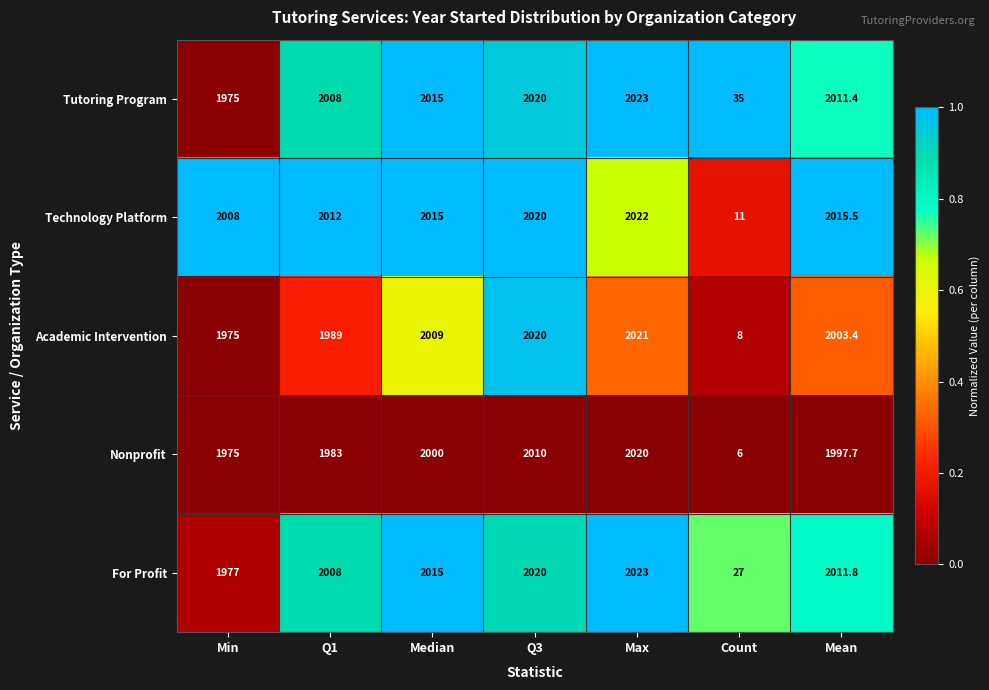

The value of Academic Intervention at Max is 2021.0. True or false?

True